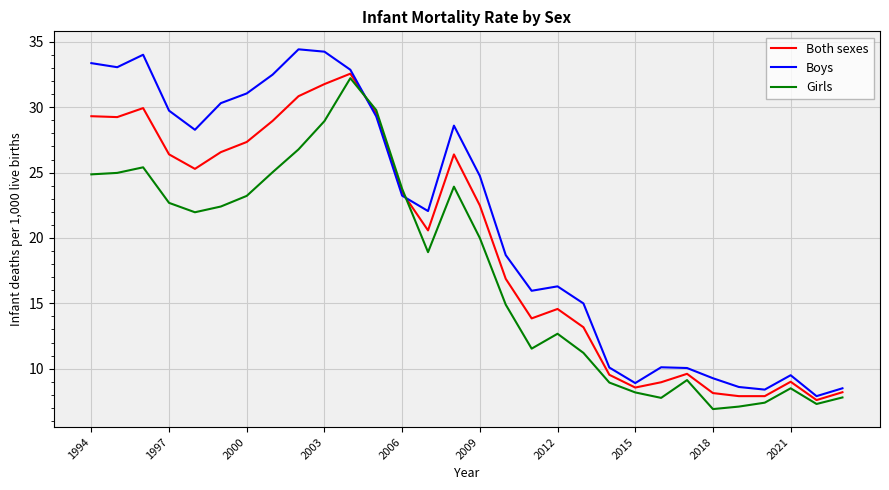

Rank the series by their maximum value, from lowest to highest.

Girls, Both sexes, Boys